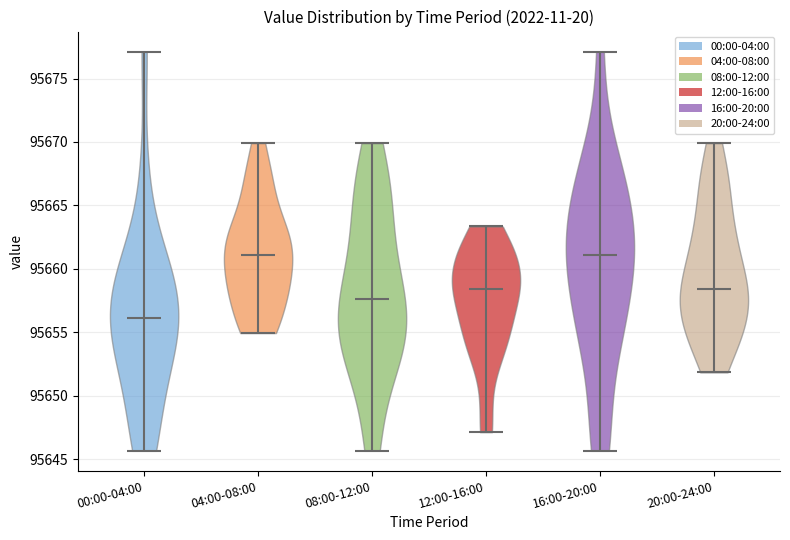

Reading left to right, read every violin against the y-axis: where its median line is, and the lowest and highest points it reaches. The values are not printed on the chart, so give them approximately, as read against the axis.

00:00-04:00: median line 95656.0, lowest point 95645.5, highest point 95677.0
04:00-08:00: median line 95661.0, lowest point 95655.0, highest point 95670.0
08:00-12:00: median line 95657.5, lowest point 95645.5, highest point 95670.0
12:00-16:00: median line 95658.5, lowest point 95647.0, highest point 95663.5
16:00-20:00: median line 95661.0, lowest point 95645.5, highest point 95677.0
20:00-24:00: median line 95658.5, lowest point 95652.0, highest point 95670.0